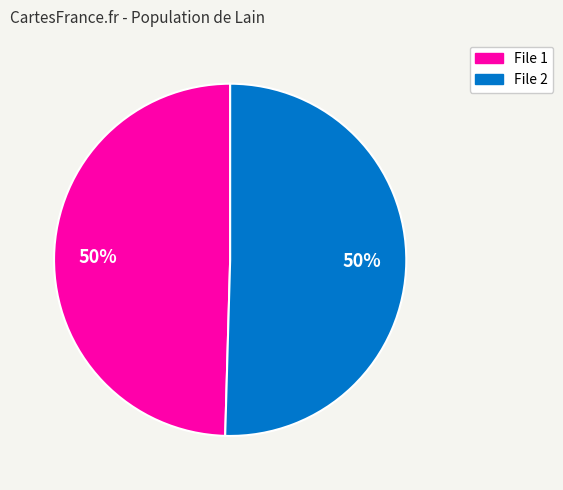

Is it true that File 2 is 56% of the pie?

False